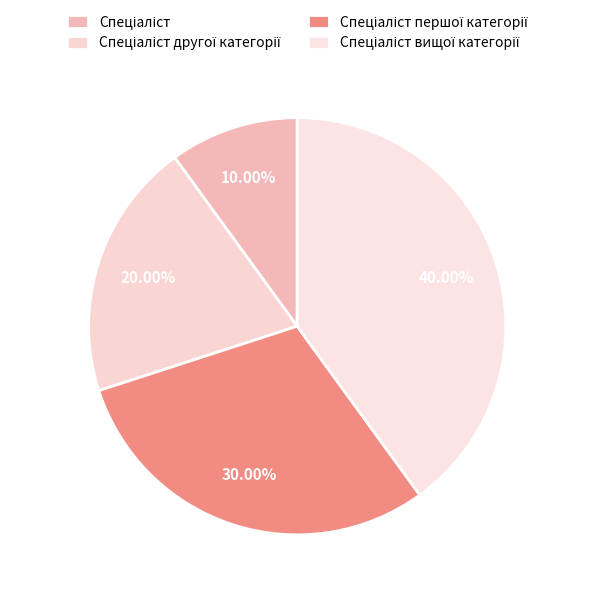

How many segments does this pie chart have?

4